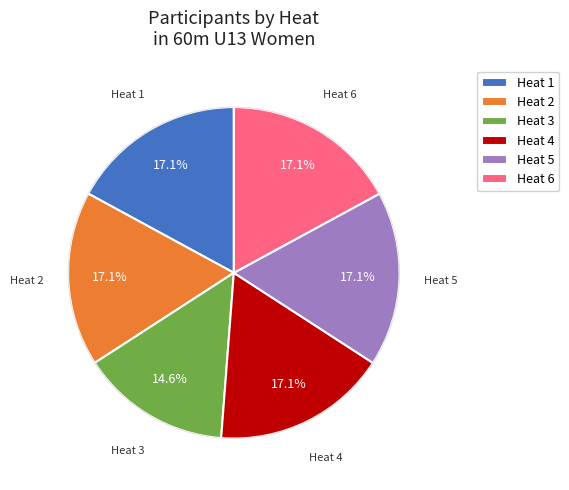

Is Heat 4 the majority of the pie?

No